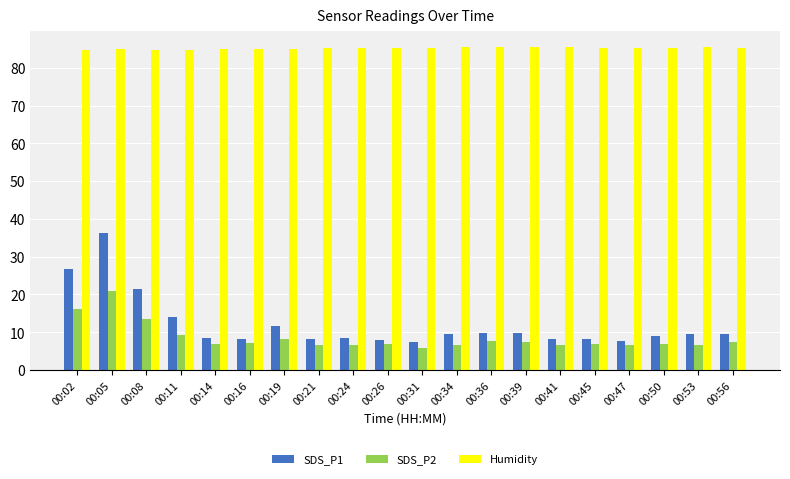

How many bars are there in total?

60